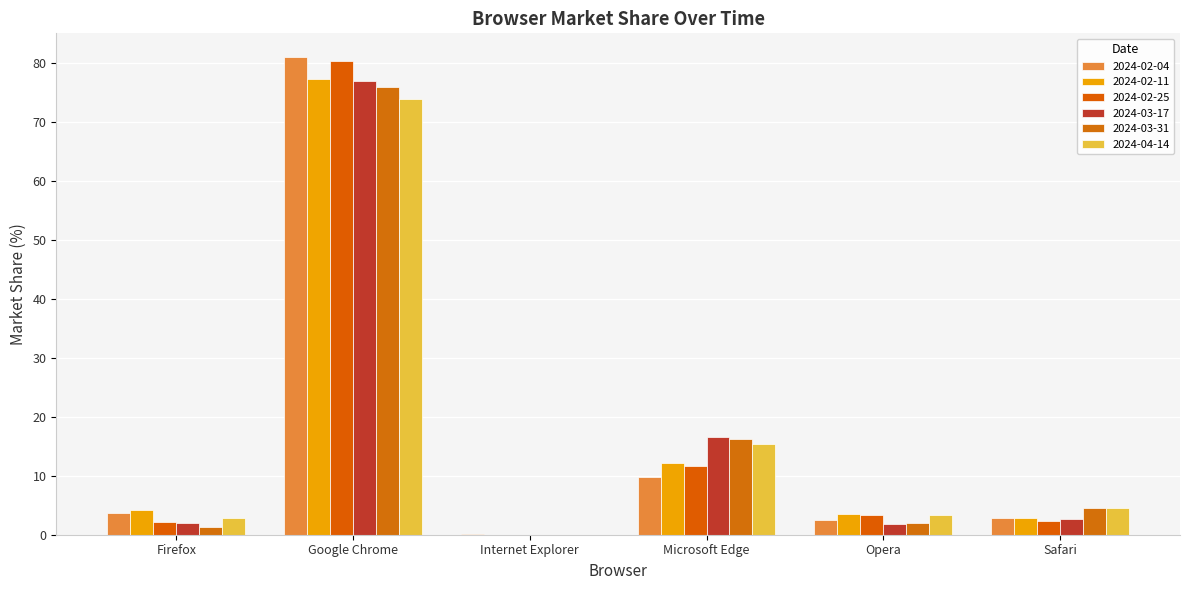

What is the value of the 2024-03-17 bar at the 4th from the left?

16.5